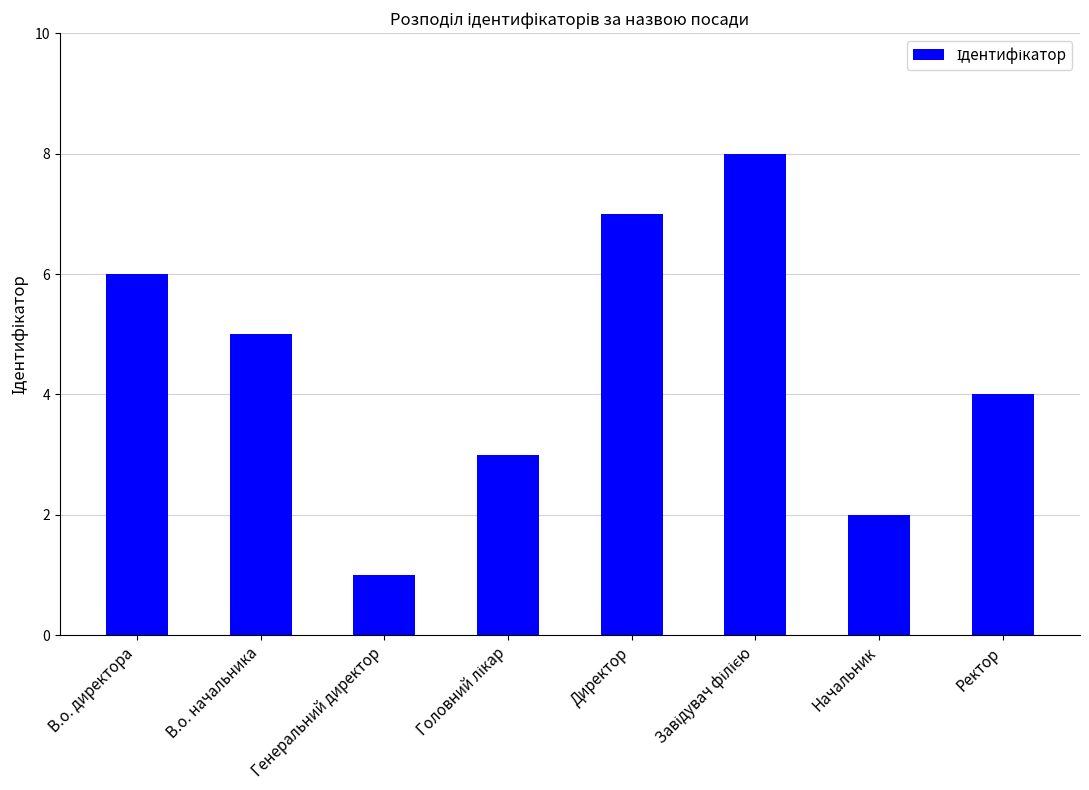

True or false: the data shows 6 at В.о. директора.

True